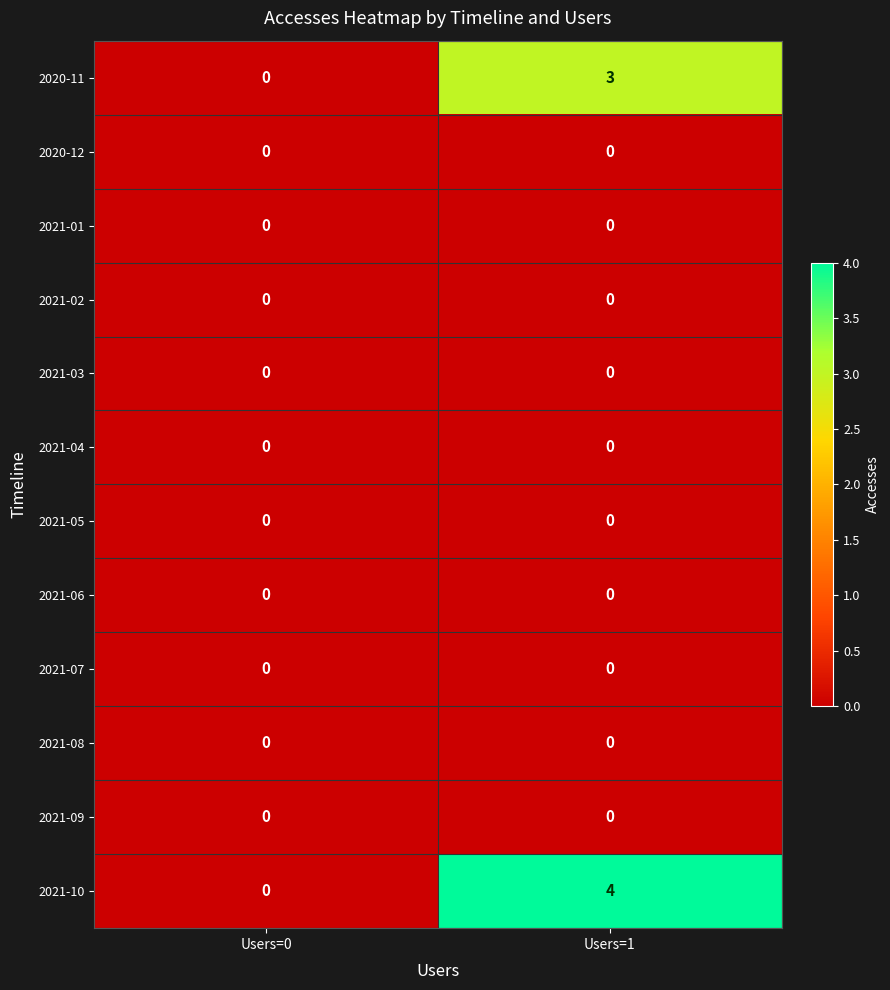

Is it true that 2021-08 equals 0 at Users=1?

True